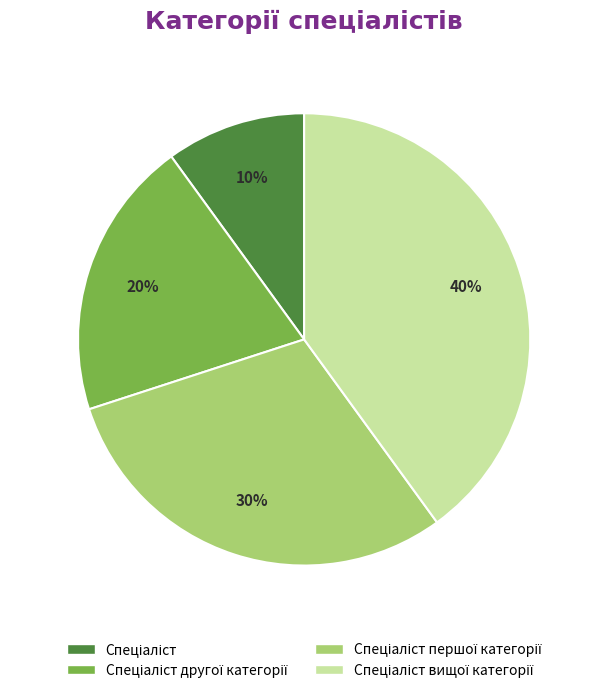

To the nearest percent, what is the difference between the largest and smallest slice percentages?

30%